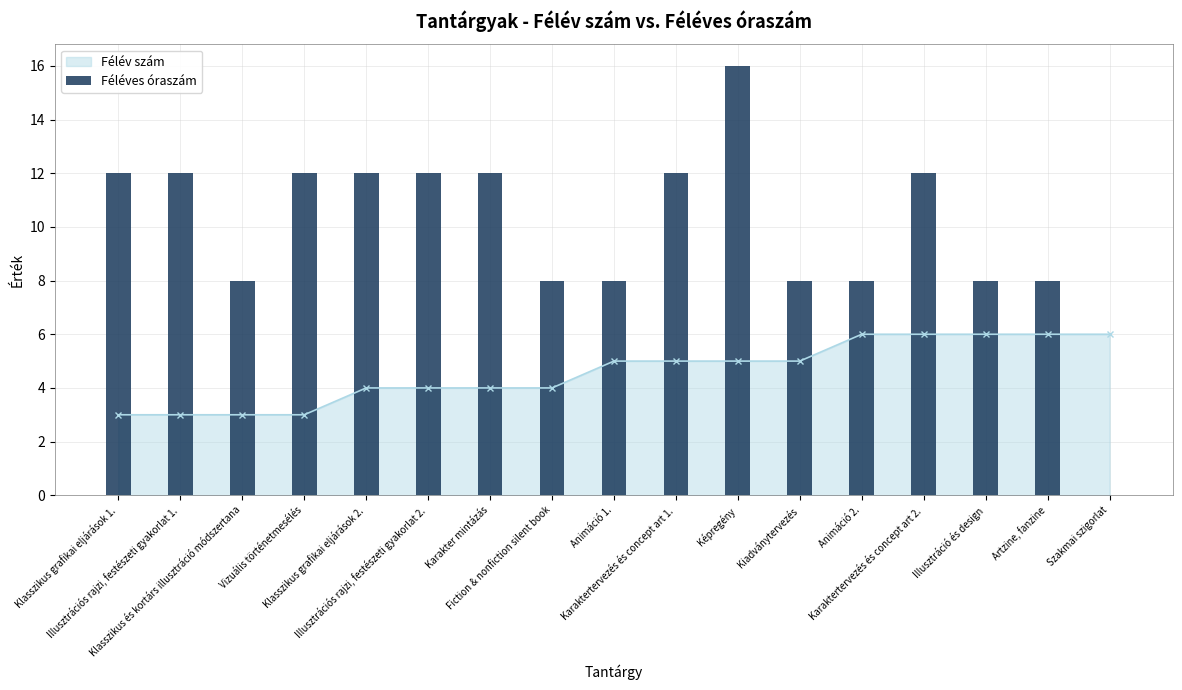

What is the greatest value displayed?

16